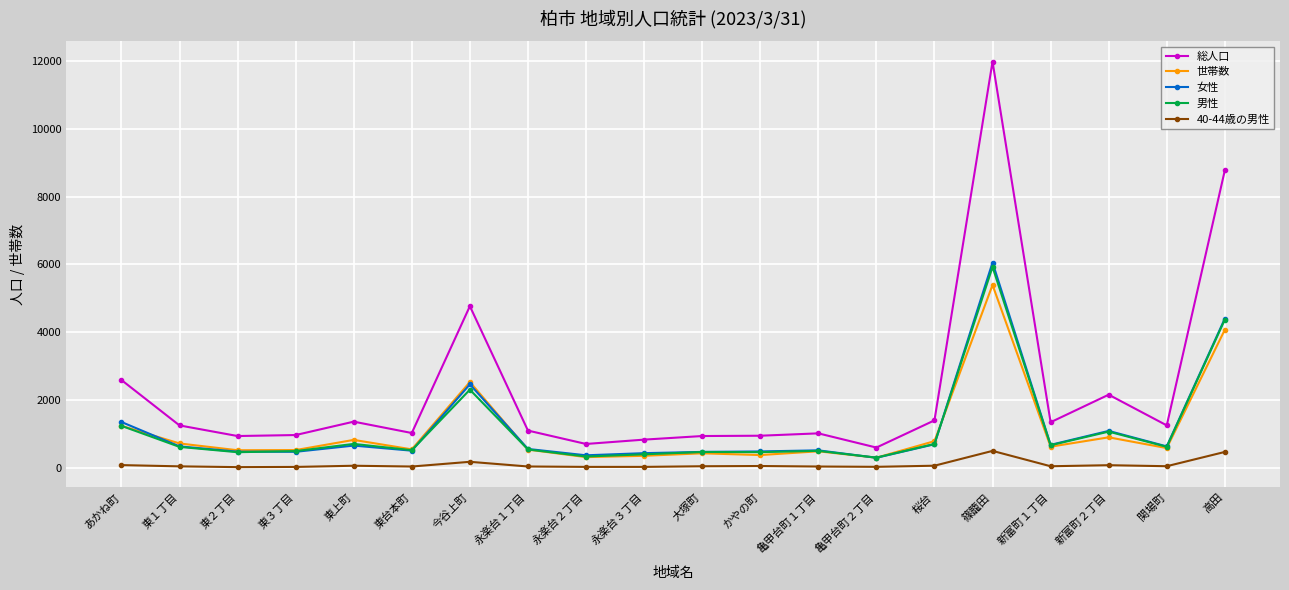

At how many categories does at least one series exceed 8888?

1